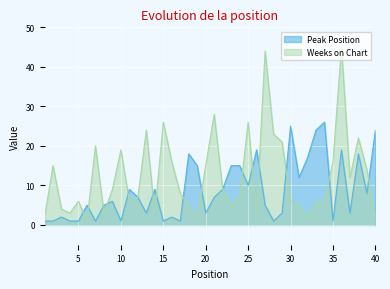

How many interior local valleys does the Weeks on Chart series have?

10